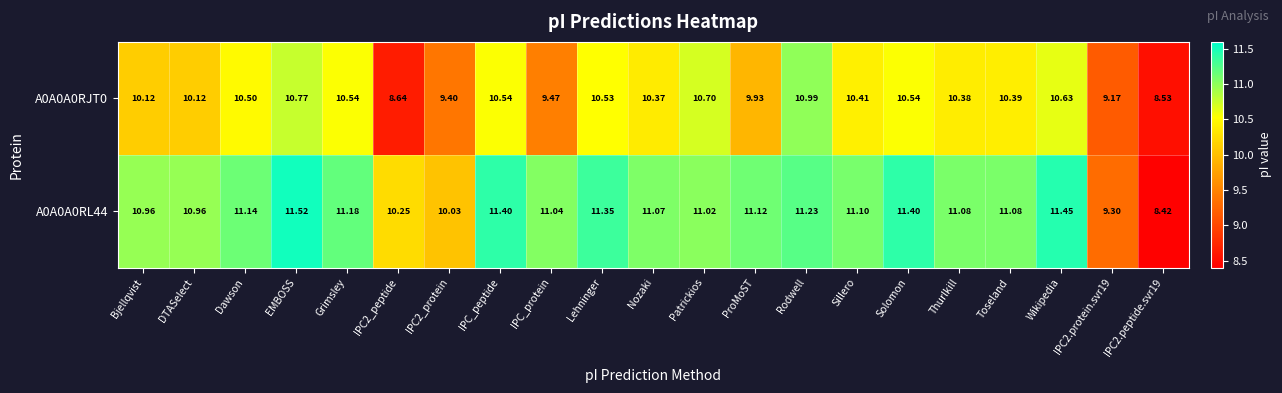

Which label corresponds to the largest value in the chart?

EMBOSS